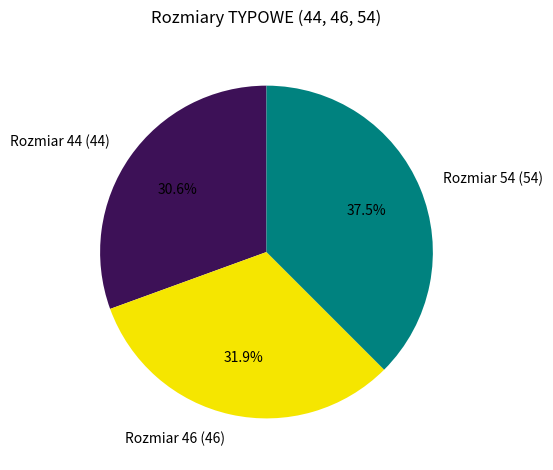

What percentage do Rozmiar 44 (44) and Rozmiar 46 (46) together represent?

62.5%